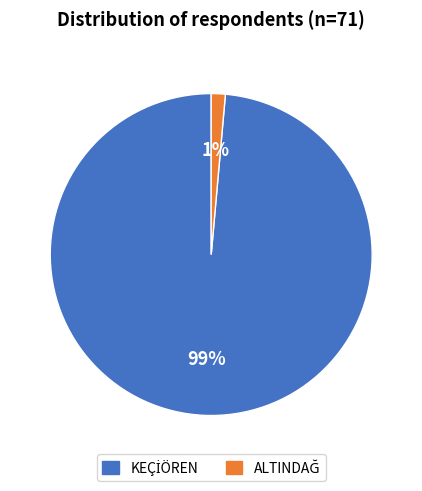

To the nearest percent, what is the average slice percentage?

50%